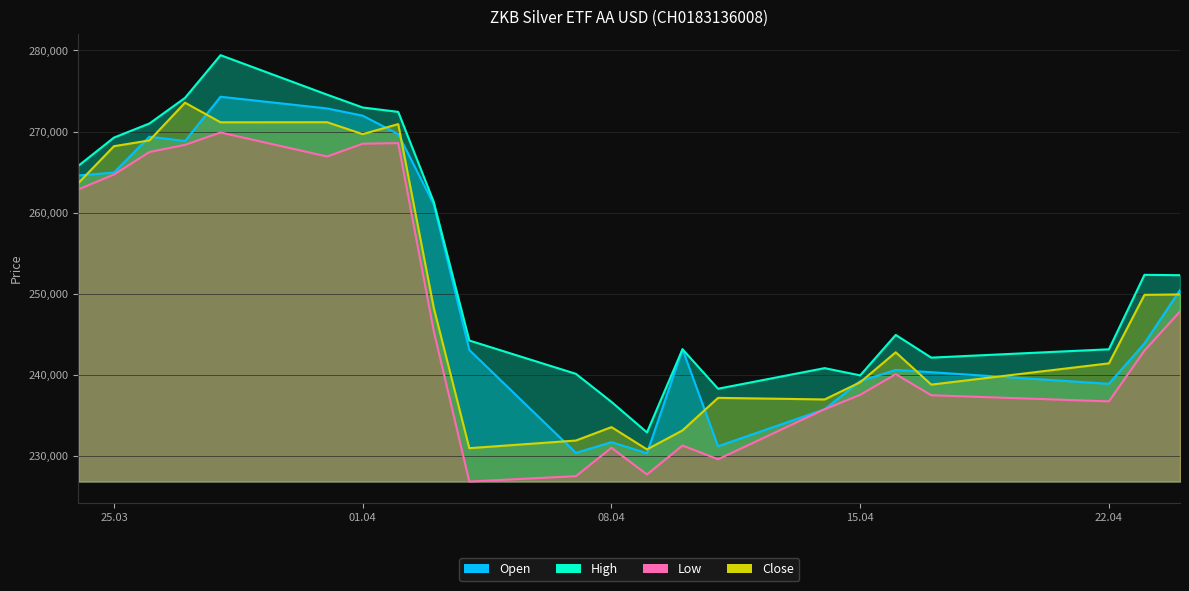

Reading left to right, transcribe all the data shown in this chart.

Open: 264578	264943	269366	268824	274286	272841	271955	269682	261019	243069	230380	231700	230338	243154	231192	235762	239230	240603	240325	238895	243884	250461
High: 265776	269251	270991	274147	279410	274540	272961	272419	261307	244234	240125	236669	232907	243154	238289	240828	239933	244923	242123	243153	252331	252287
Low: 262869	264692	267475	268356	269878	266920	268495	268569	245396	226849	227507	231009	227719	231285	229594	235762	237538	240089	237485	236729	242990	247808
Close: 263653	268188	268904	273552	271133	271144	269675	270912	248263	230960	231901	233556	230808	233149	237162	236967	239087	242780	238796	241417	249863	249913